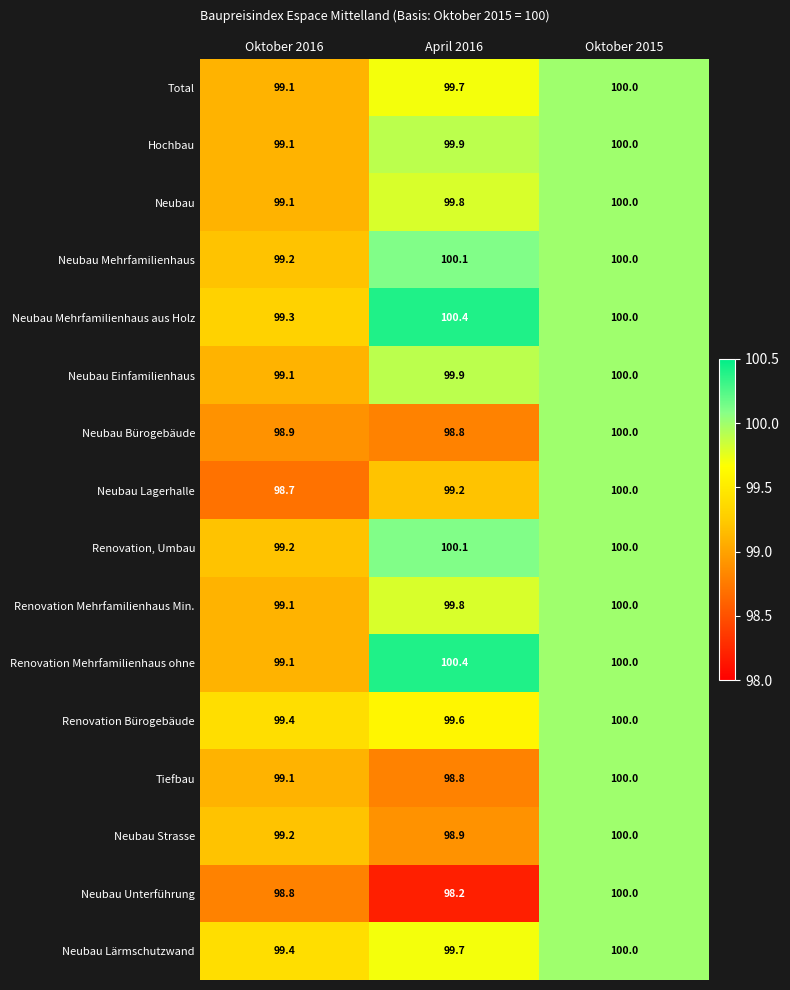

Which series has the largest range (max minus min)?

Neubau Unterführung